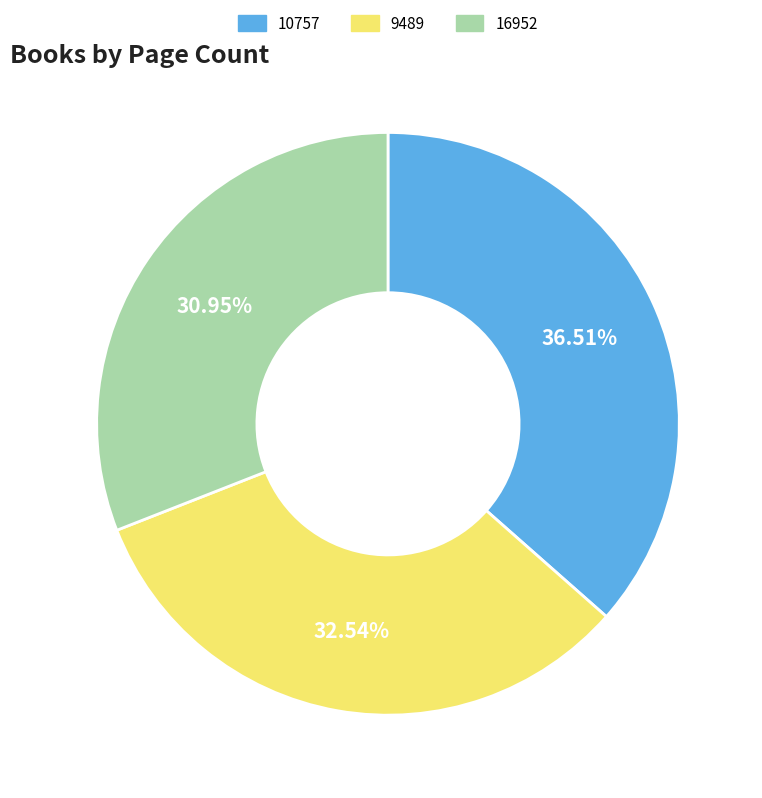

Which category has the biggest portion of the pie?

10757